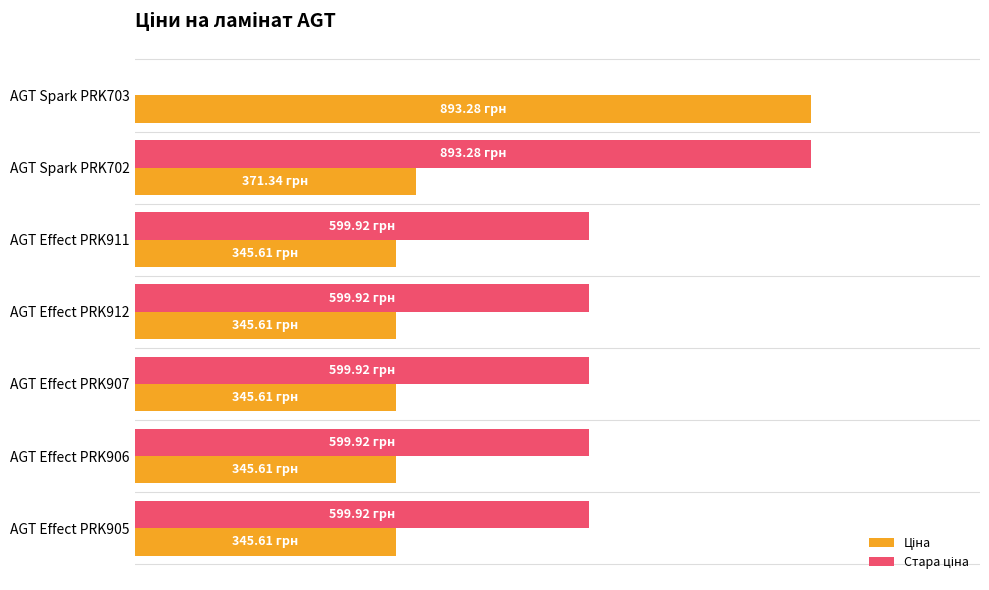

What is the value of the Ціна bar at the 5th from the left?

345.6